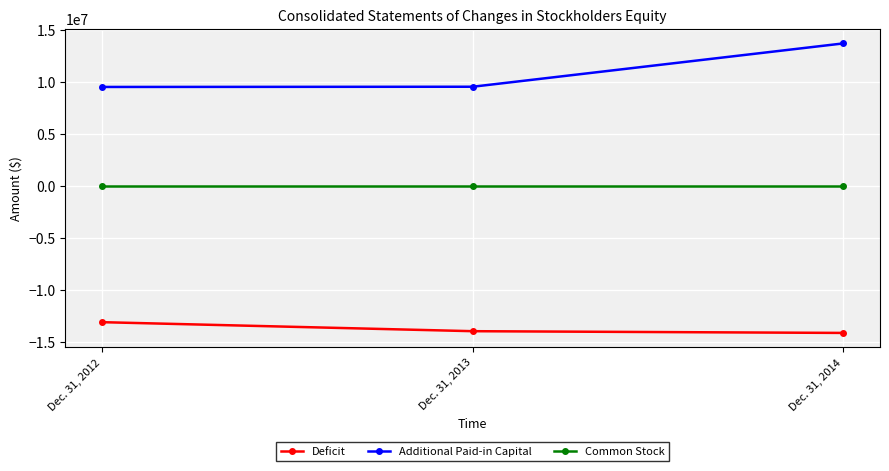

Rank the series at Dec. 31, 2013 from lowest to highest value.

Deficit, Common Stock, Additional Paid-in Capital